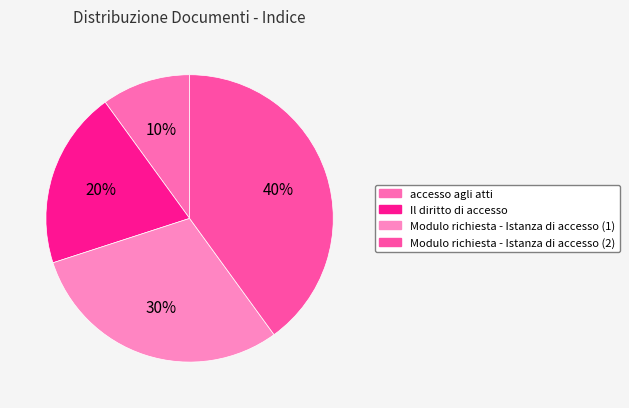

To the nearest percent, what is the combined percentage of Modulo richiesta - Istanza di accesso (1) and Modulo richiesta - Istanza di accesso (2)?

70%